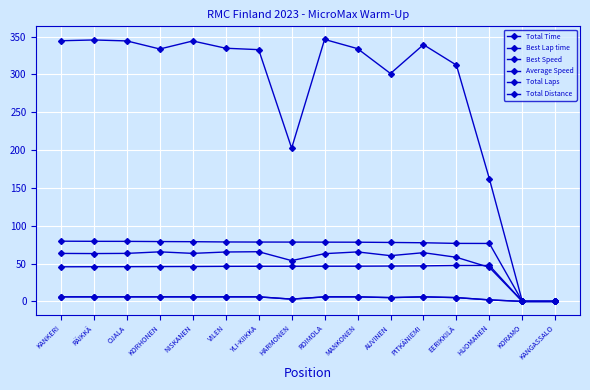

At which label does Total Distance reach its peak?

KANKERI